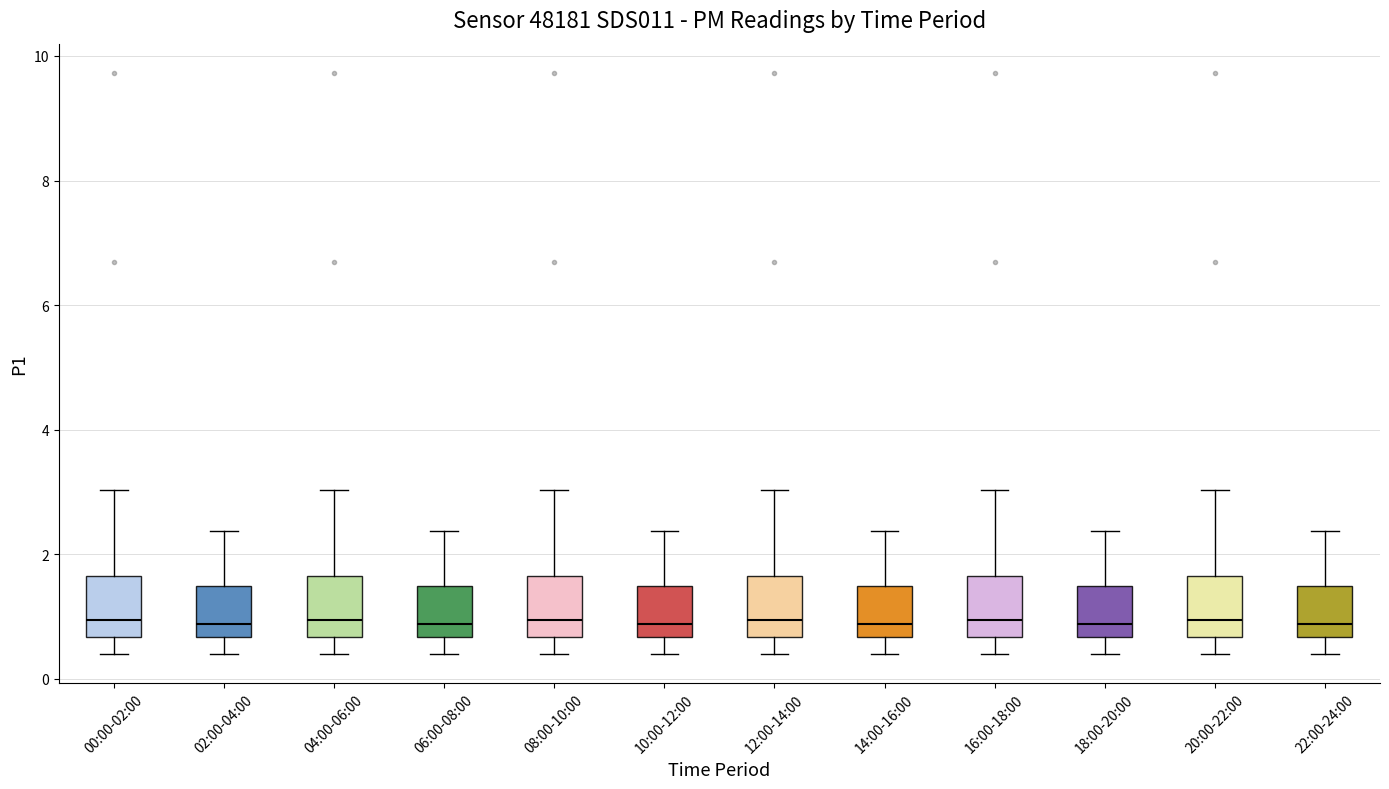

Reading left to right, read every box against the y-axis: the position of its median line, the range the box covers, and the ends of its whiskers. The values are not printed on the chart, so give them approximately, as read against the axis.

00:00-02:00: median 1.0, box 0.6 to 1.6, whiskers 0.4 to 3.0
02:00-04:00: median 0.8, box 0.6 to 1.4, whiskers 0.4 to 2.4
04:00-06:00: median 1.0, box 0.6 to 1.6, whiskers 0.4 to 3.0
06:00-08:00: median 0.8, box 0.6 to 1.4, whiskers 0.4 to 2.4
08:00-10:00: median 1.0, box 0.6 to 1.6, whiskers 0.4 to 3.0
10:00-12:00: median 0.8, box 0.6 to 1.4, whiskers 0.4 to 2.4
12:00-14:00: median 1.0, box 0.6 to 1.6, whiskers 0.4 to 3.0
14:00-16:00: median 0.8, box 0.6 to 1.4, whiskers 0.4 to 2.4
16:00-18:00: median 1.0, box 0.6 to 1.6, whiskers 0.4 to 3.0
18:00-20:00: median 0.8, box 0.6 to 1.4, whiskers 0.4 to 2.4
20:00-22:00: median 1.0, box 0.6 to 1.6, whiskers 0.4 to 3.0
22:00-24:00: median 0.8, box 0.6 to 1.4, whiskers 0.4 to 2.4